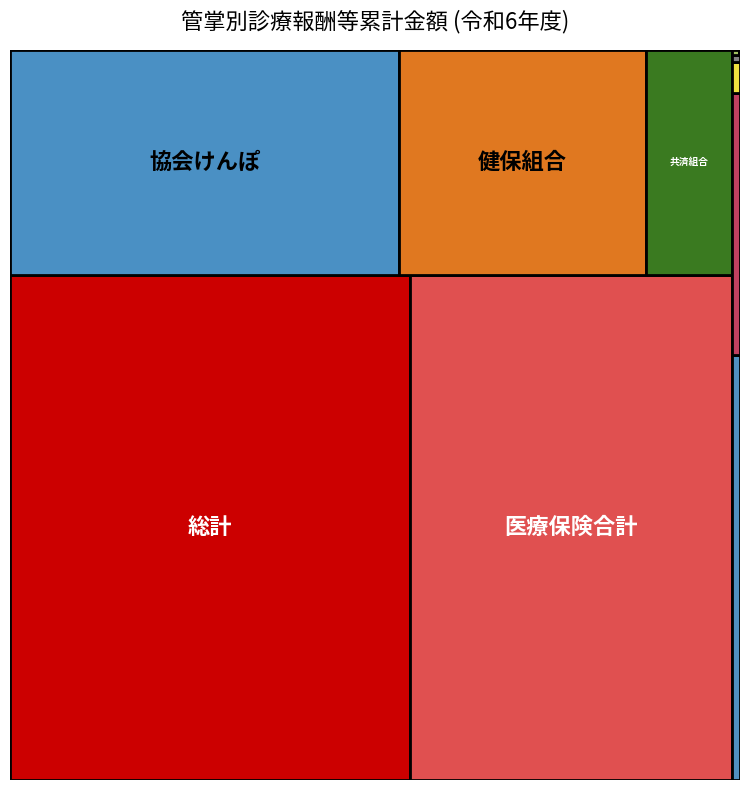

Reading right to left, transcribe all the data shown in this chart.

件数: 7904.0	8949.0	6758908.0	9150.0	315017.0	92460918.0	33134781.0	322215.0	128852782.0	254770696.0	321358021.0
金額: 706557.0	989096.1	62646819.1	159657.3	38585120.8	1005015317.4	350309257.8	4526519.4	1582151578.1	2942002672.8	3657354201.1